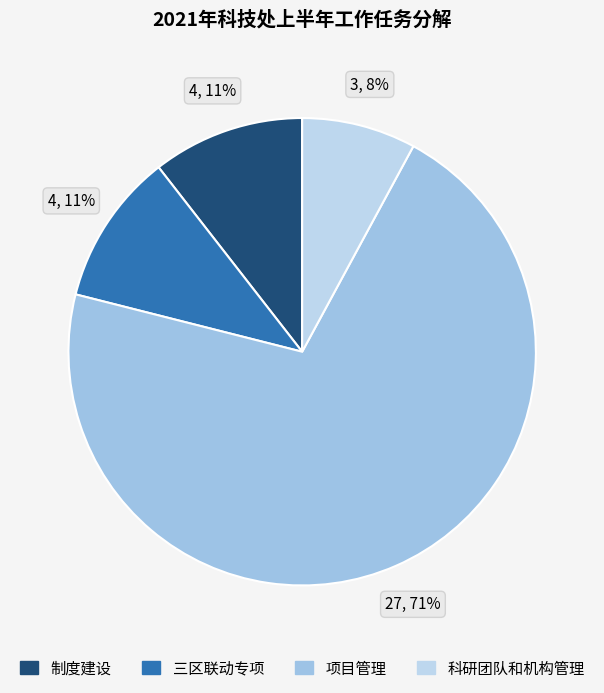

Count the number of slices in the pie.

4